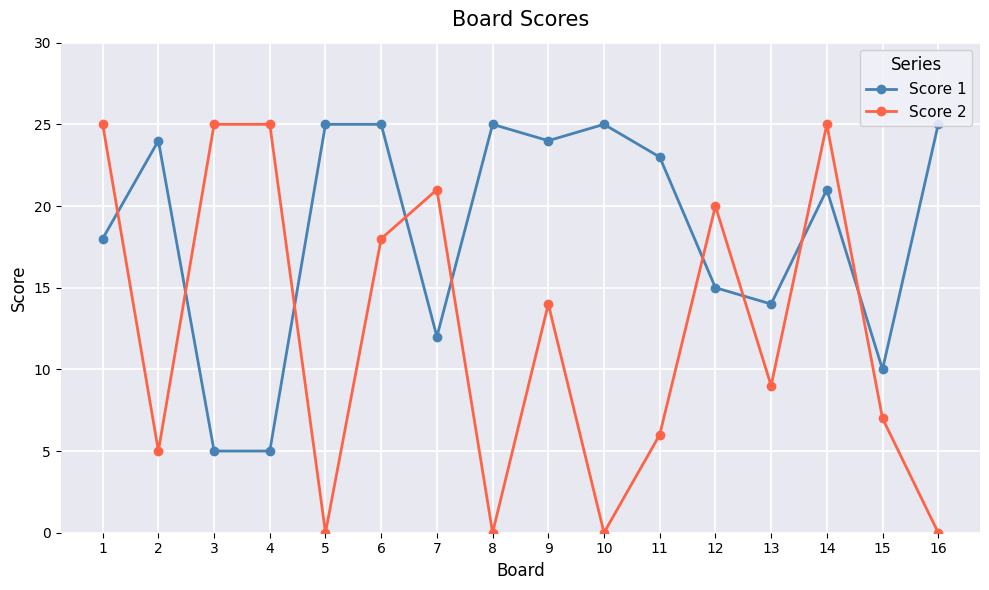

How many series are shown in this chart?

2